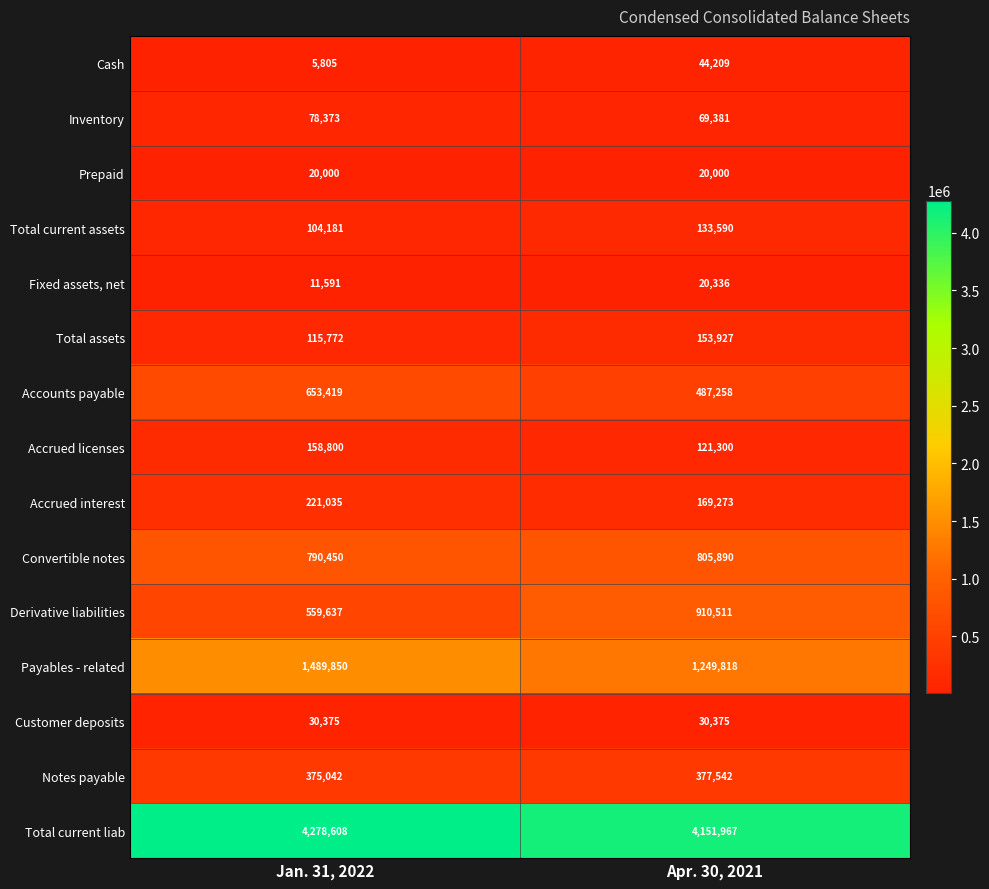

What is the total value across all series at Jan. 31, 2022?

8892938